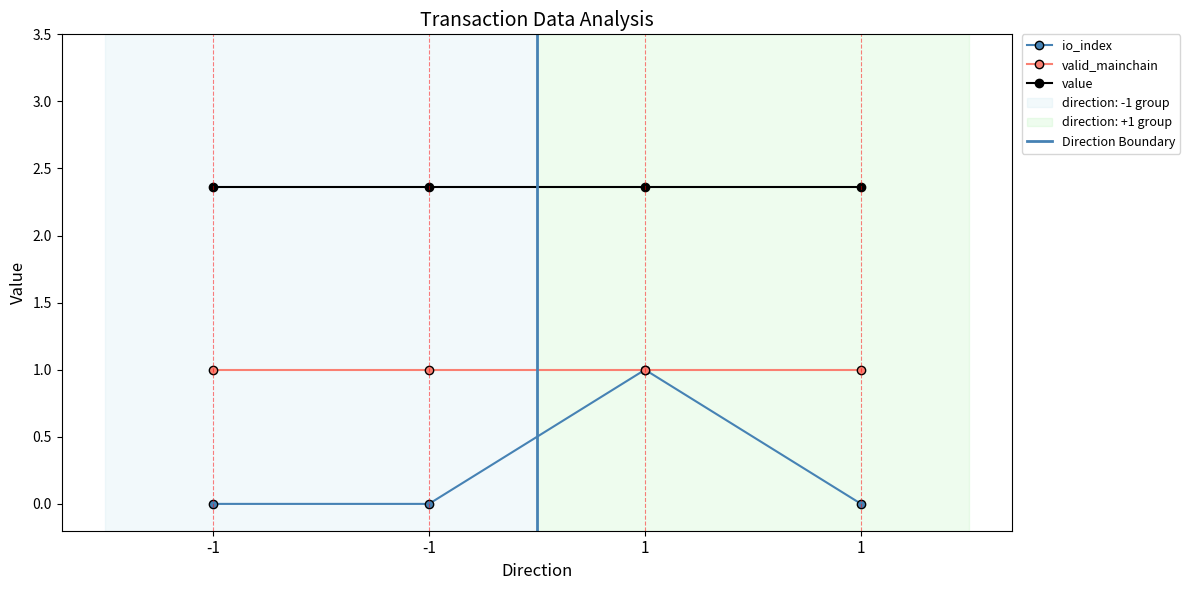

True or false: value and io_index cross at least once.

False